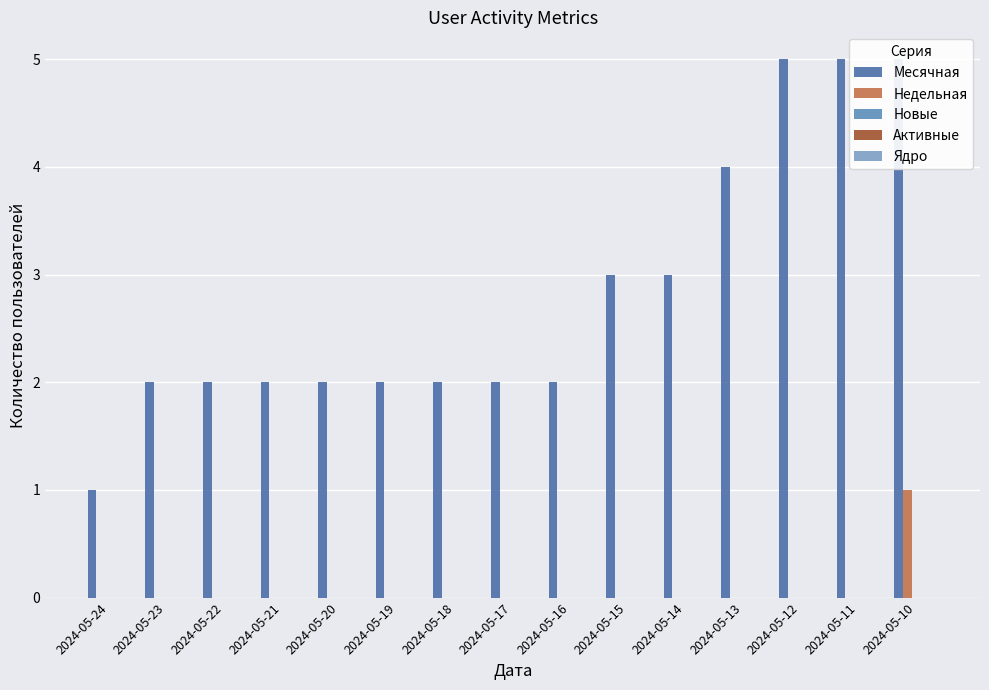

Reading left to right, transcribe all the data shown in this chart.

Месячная: 2024-05-24=1	2024-05-23=2	2024-05-22=2	2024-05-21=2	2024-05-20=2	2024-05-19=2	2024-05-18=2	2024-05-17=2	2024-05-16=2	2024-05-15=3	2024-05-14=3	2024-05-13=4	2024-05-12=5	2024-05-11=5	2024-05-10=5
Недельная: 2024-05-24=0	2024-05-23=0	2024-05-22=0	2024-05-21=0	2024-05-20=0	2024-05-19=0	2024-05-18=0	2024-05-17=0	2024-05-16=0	2024-05-15=0	2024-05-14=0	2024-05-13=0	2024-05-12=0	2024-05-11=0	2024-05-10=1
Новые: 2024-05-24=0	2024-05-23=0	2024-05-22=0	2024-05-21=0	2024-05-20=0	2024-05-19=0	2024-05-18=0	2024-05-17=0	2024-05-16=0	2024-05-15=0	2024-05-14=0	2024-05-13=0	2024-05-12=0	2024-05-11=0	2024-05-10=0
Активные: 2024-05-24=0	2024-05-23=0	2024-05-22=0	2024-05-21=0	2024-05-20=0	2024-05-19=0	2024-05-18=0	2024-05-17=0	2024-05-16=0	2024-05-15=0	2024-05-14=0	2024-05-13=0	2024-05-12=0	2024-05-11=0	2024-05-10=0
Ядро: 2024-05-24=0	2024-05-23=0	2024-05-22=0	2024-05-21=0	2024-05-20=0	2024-05-19=0	2024-05-18=0	2024-05-17=0	2024-05-16=0	2024-05-15=0	2024-05-14=0	2024-05-13=0	2024-05-12=0	2024-05-11=0	2024-05-10=0